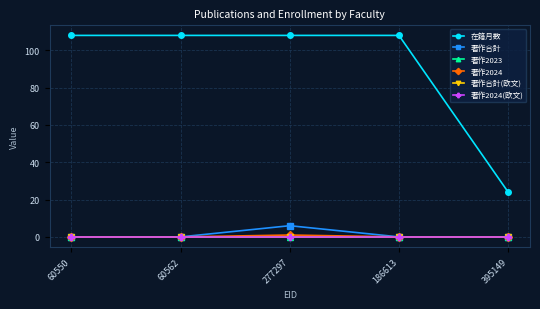

Does the chart have visible grid lines?

Yes